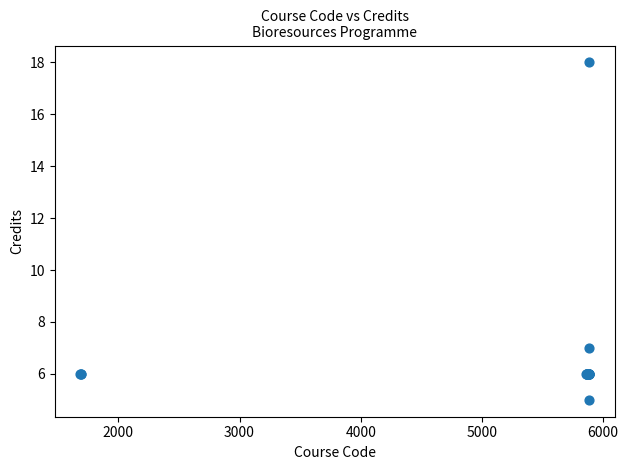

What Y value in the scatter plot is closest to 11?

7